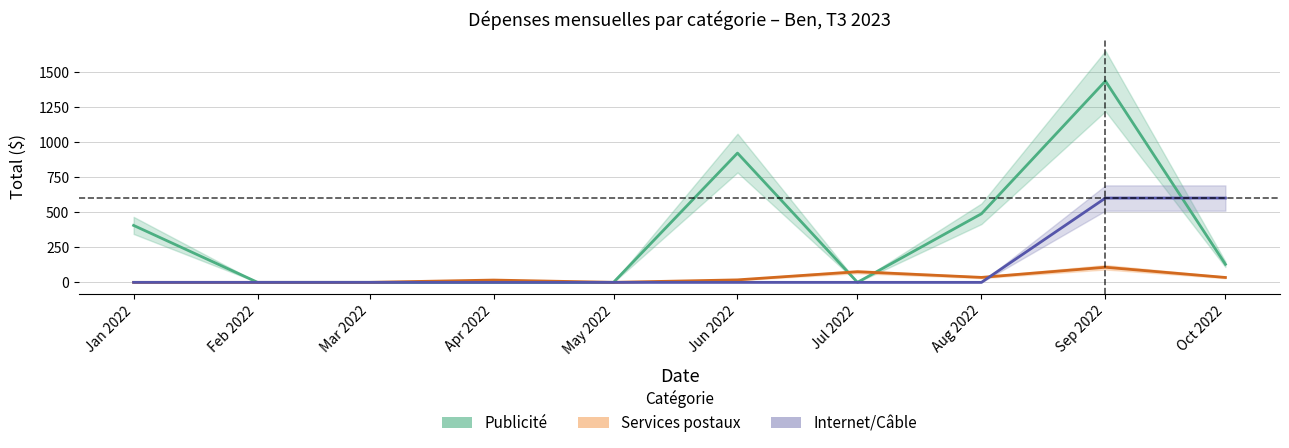

Between Feb 2022 and Oct 2022, which series saw the biggest shift?

Internet/Câble